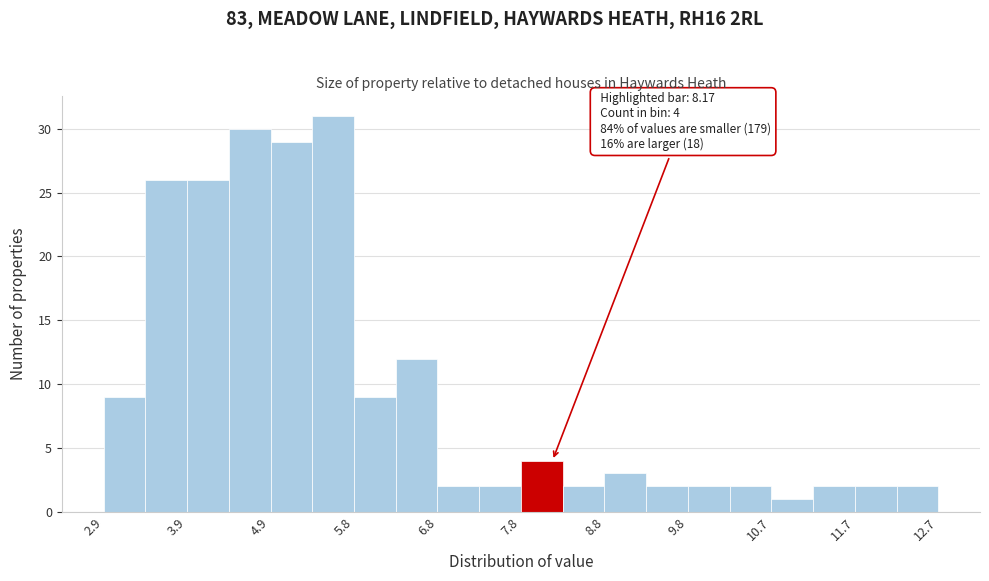

Which range on the x-axis has the tallest bar?

5.35 to 5.84